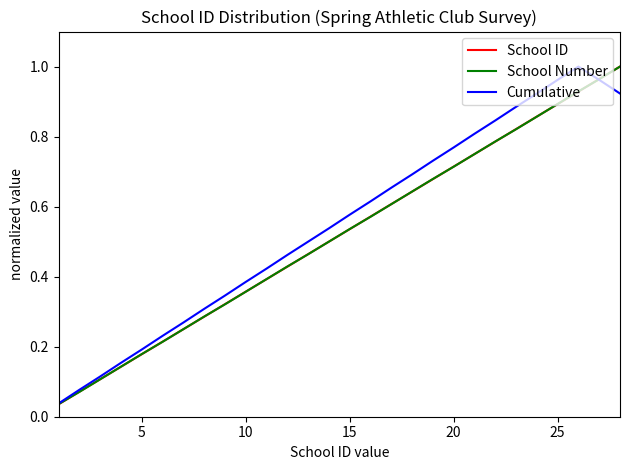

After their last crossing, which series has the higher values: Cumulative or School ID?

School ID